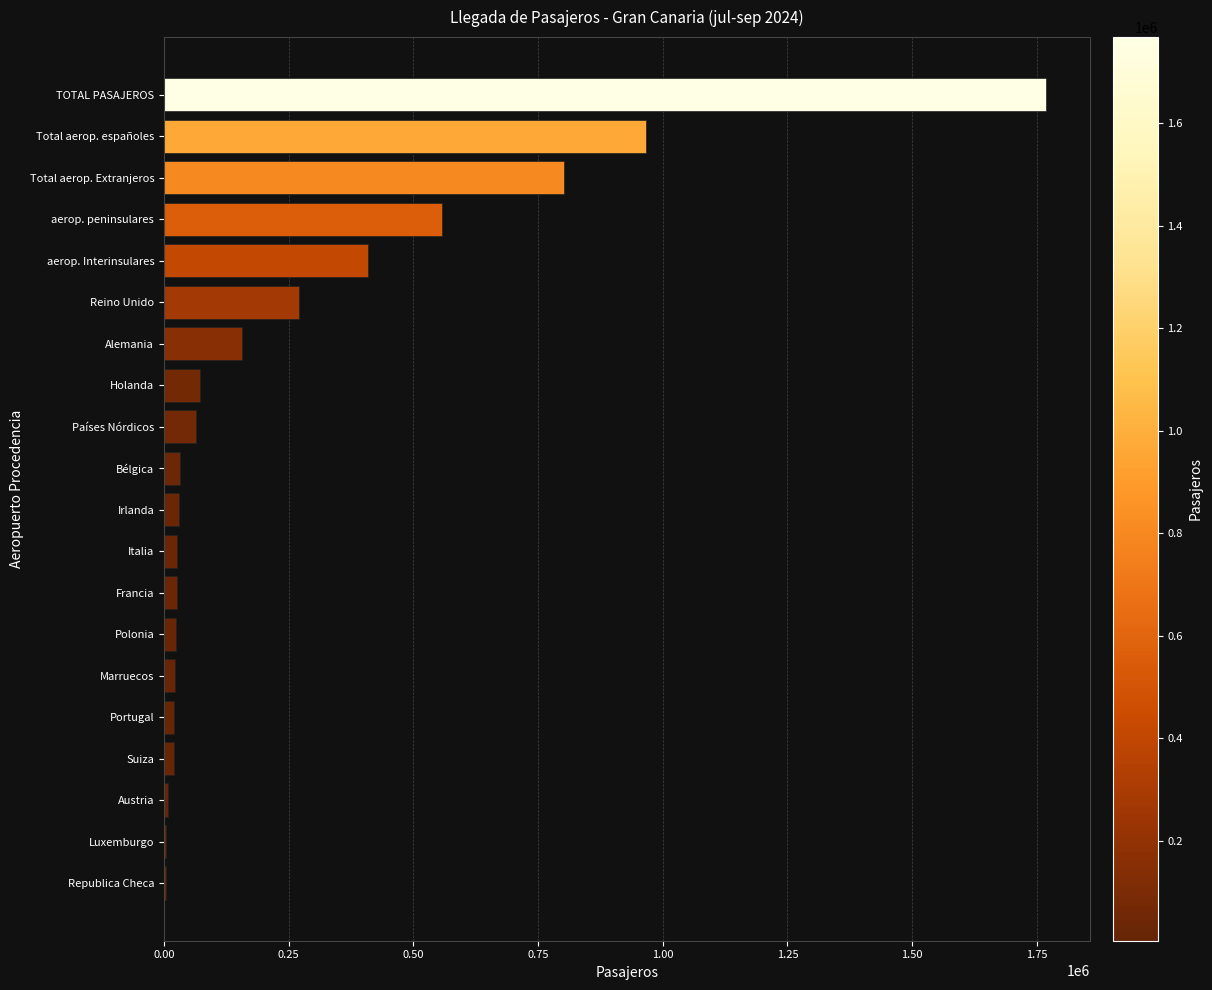

Which has a higher value, Total aerop. españoles or Polonia?

Total aerop. españoles